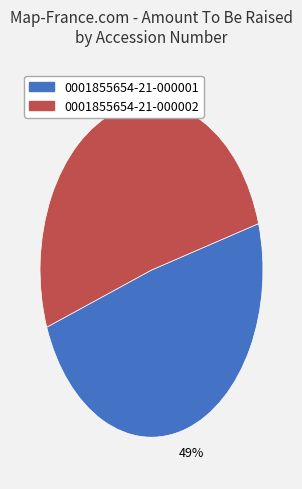

Is there a majority slice in this chart?

Yes